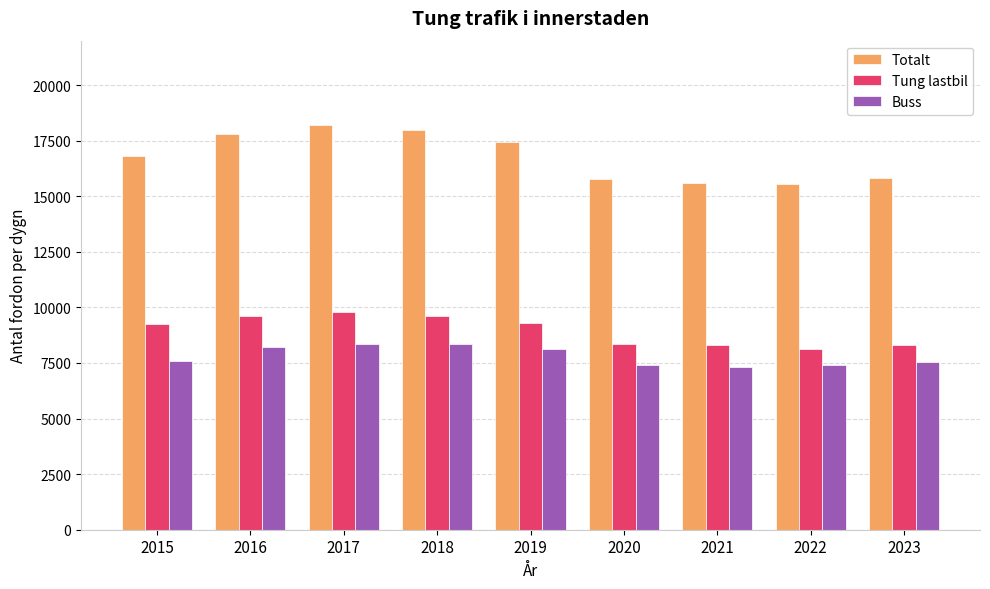

What is the difference between the Buss values at 2020 and 2023?

125